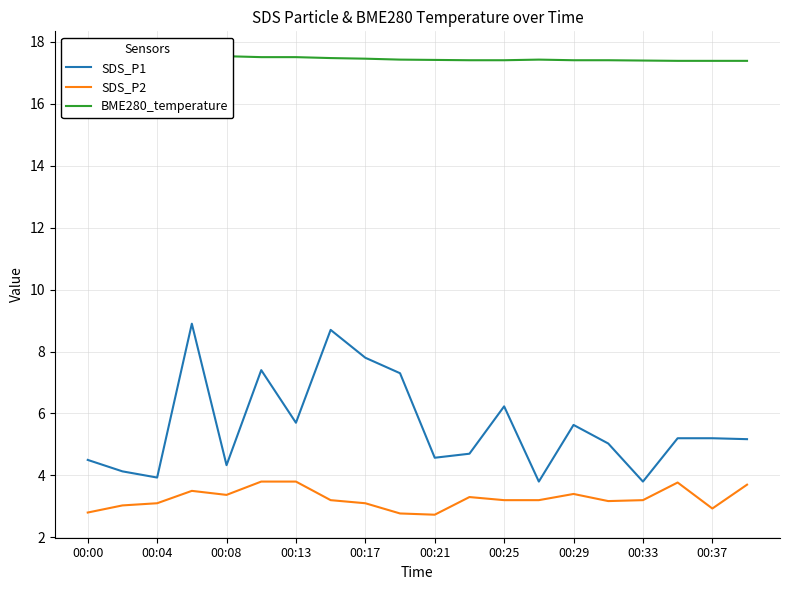

How many data points in SDS_P2 are above 3?

16